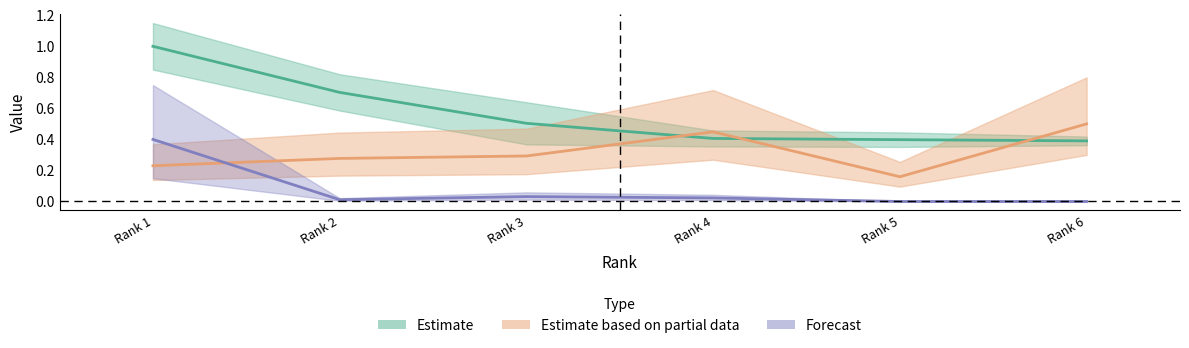

What is the total value across all series at Rank 5?

0.6